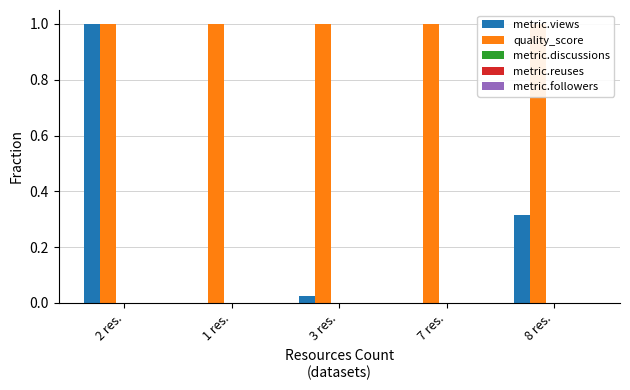

How many groups of bars are there?

5